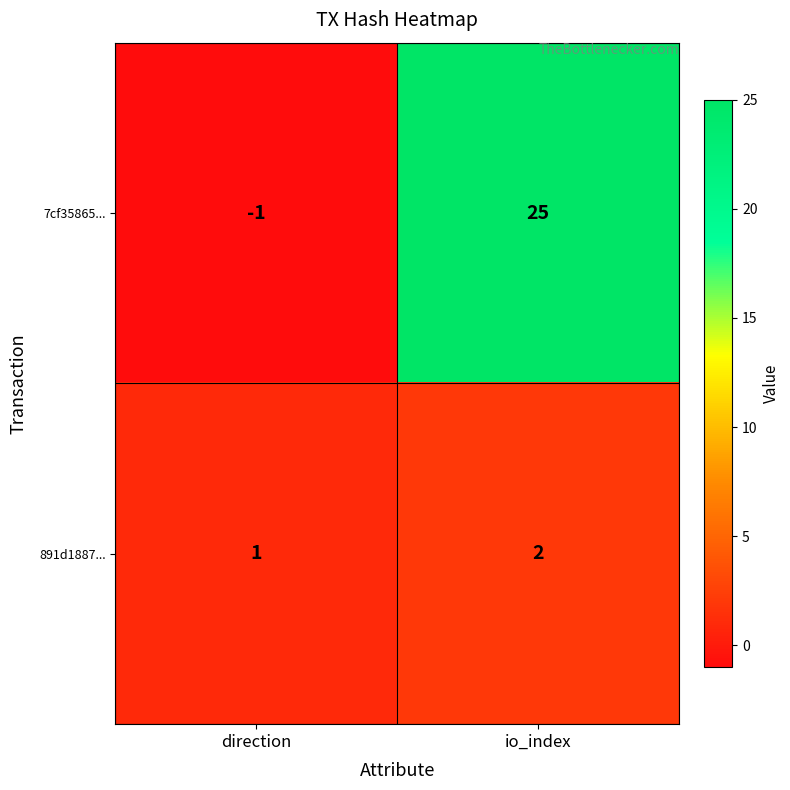

Rank the categories by 891d1887... value from lowest to highest.

direction, io_index